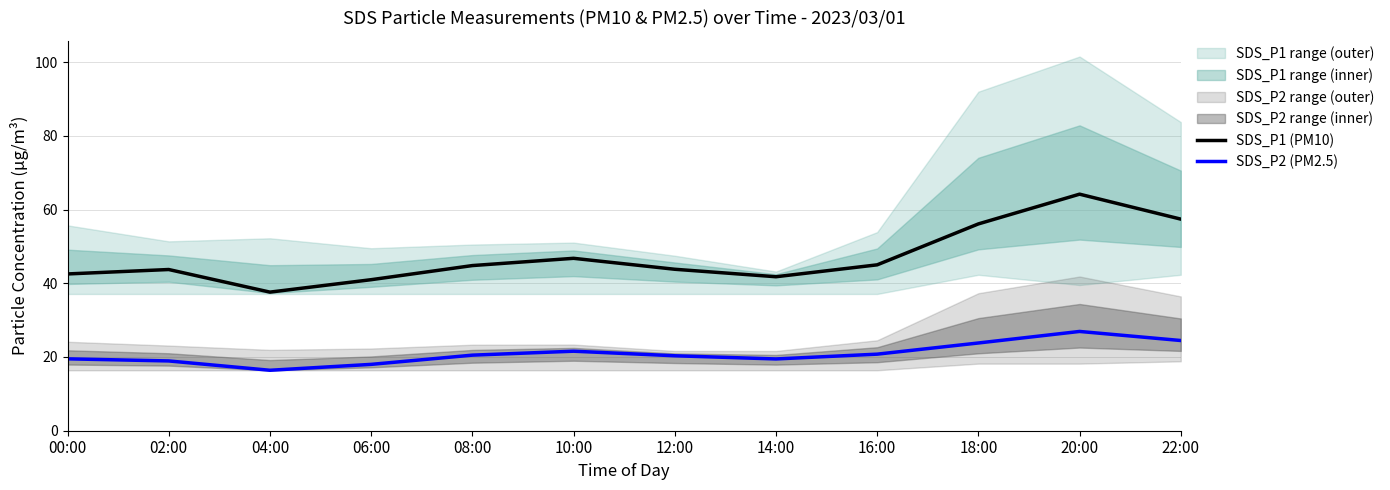

What is the difference between the maximum and minimum values in the SDS_P2 (PM2.5) series?

10.5